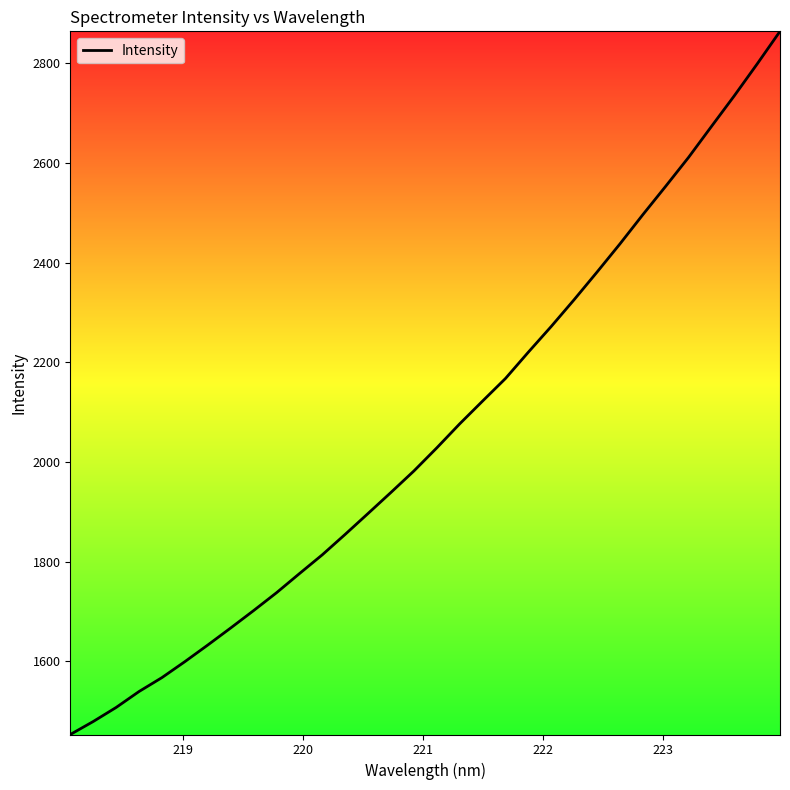

Is this an area chart (filled region under the line)?

No